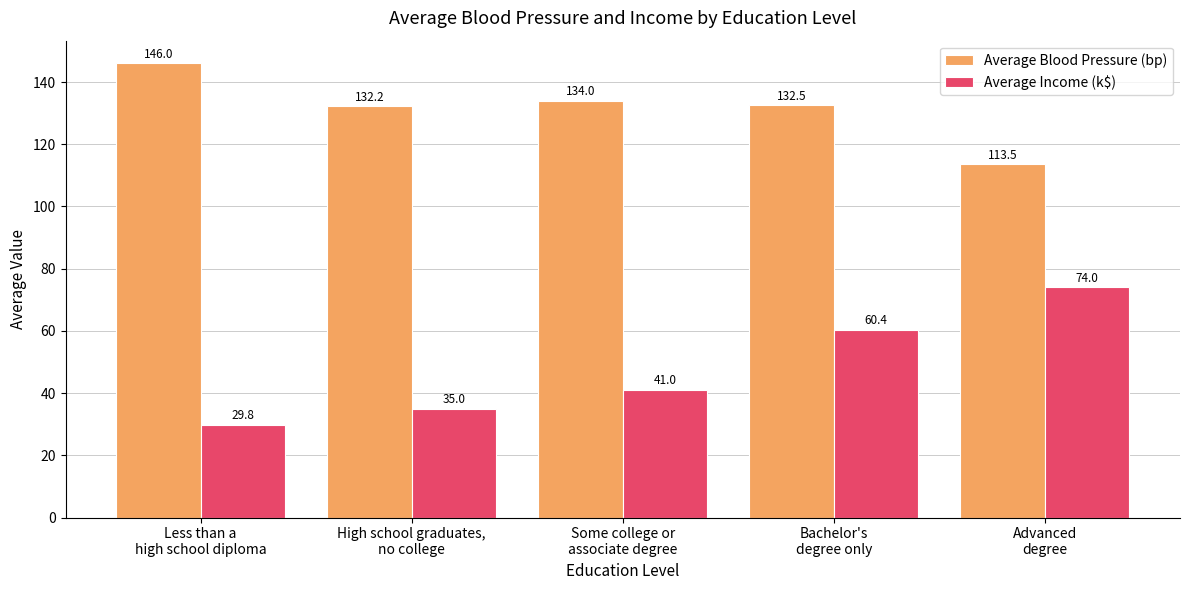

How many bars are there in each group?

2